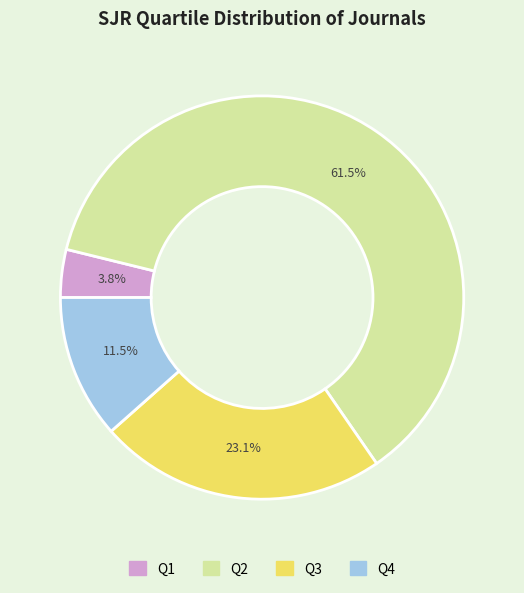

The Q3 slice represents 11% of the pie. True or false?

False